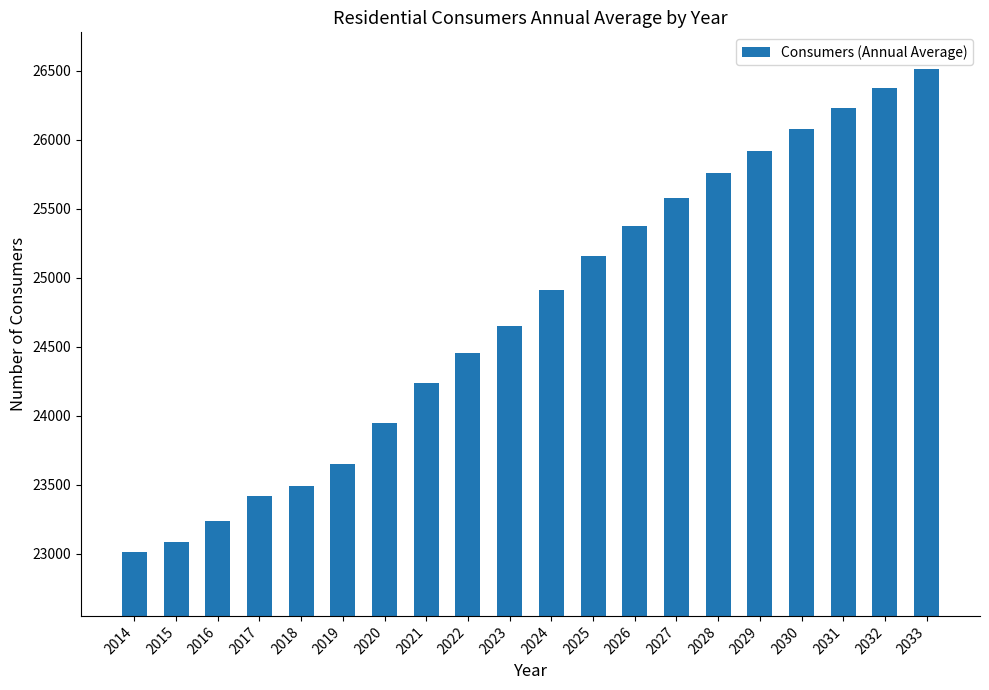

Which label corresponds to the smallest value in the chart?

2014